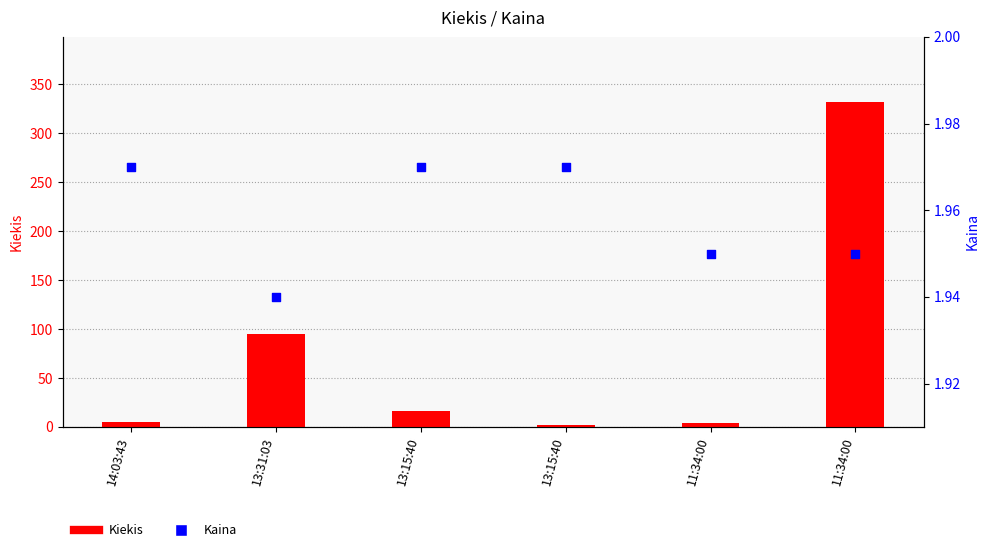

Is the value of Kiekis at 13:31:03 greater than the value of Kaina at 13:15:40?

Yes